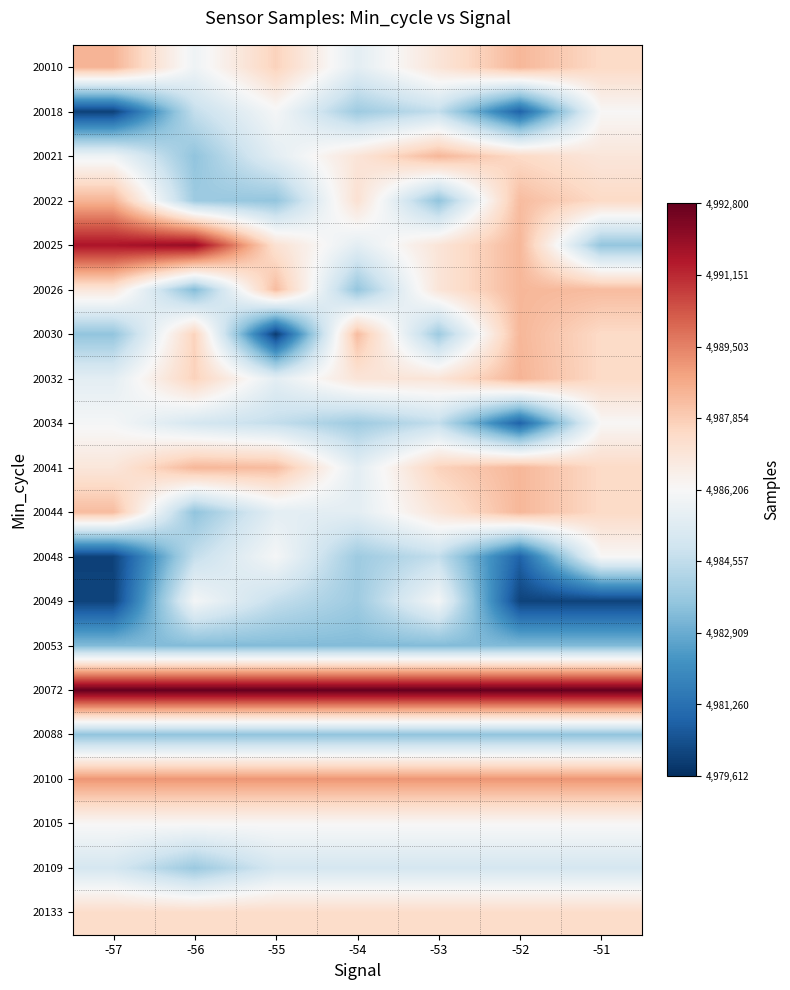

Reading left to right, extract all data points from this chart.

20010: -57=4988459	-56=4985912	-55=4987714	-54=4985542	-53=4987042	-52=4988385	-51=4987492
20018: -57=4980064	-56=4984627	-55=4986113	-54=4983836	-53=4984627	-52=4980884	-51=4986252
20021: -57=4985912	-56=4983580	-55=4985542	-54=4987042	-53=4988385	-52=4987492	-51=4986981
20022: -57=4988459	-56=4983836	-55=4983614	-54=4987199	-53=4983580	-52=4988268	-51=4987492
20025: -57=4991586	-56=4991960	-55=4987199	-54=4985542	-53=4987042	-52=4988385	-51=4983645
20026: -57=4986981	-56=4983327	-55=4988268	-54=4983645	-53=4987042	-52=4988385	-51=4988268
20030: -57=4983614	-56=4987714	-55=4979930	-54=4988268	-53=4983836	-52=4988385	-51=4987492
20032: -57=4985542	-56=4987714	-55=4985542	-54=4987042	-53=4987042	-52=4988459	-51=4987492
20034: -57=4986113	-56=4985077	-55=4984627	-54=4983836	-53=4984627	-52=4980884	-51=4986252
20041: -57=4986981	-56=4988385	-55=4988268	-54=4985542	-53=4987714	-52=4988385	-51=4987492
20044: -57=4988268	-56=4983580	-55=4985542	-54=4985542	-53=4987042	-52=4988385	-51=4987492
20048: -57=4980064	-56=4984627	-55=4986113	-54=4983836	-53=4984627	-52=4980884	-51=4986252
20049: -57=4980098	-56=4986074	-55=4984627	-54=4983836	-53=4986074	-52=4980098	-51=4980098
20053: -57=4983327	-56=4983327	-55=4983327	-54=4983327	-53=4983327	-52=4983327	-51=4983327
20072: -57=4992800	-56=4992800	-55=4992800	-54=4992800	-53=4992800	-52=4992800	-51=4992800
20088: -57=4983580	-56=4983580	-55=4983580	-54=4983580	-53=4983580	-52=4983580	-51=4983580
20100: -57=4989109	-56=4989109	-55=4989109	-54=4989109	-53=4989109	-52=4989109	-51=4989109
20105: -57=4986252	-56=4986252	-55=4986252	-54=4986252	-53=4986252	-52=4986252	-51=4986252
20109: -57=4985064	-56=4983775	-55=4985064	-54=4985064	-53=4985064	-52=4985064	-51=4985064
20133: -57=4987438	-56=4987438	-55=4987438	-54=4987438	-53=4987438	-52=4987438	-51=4987438